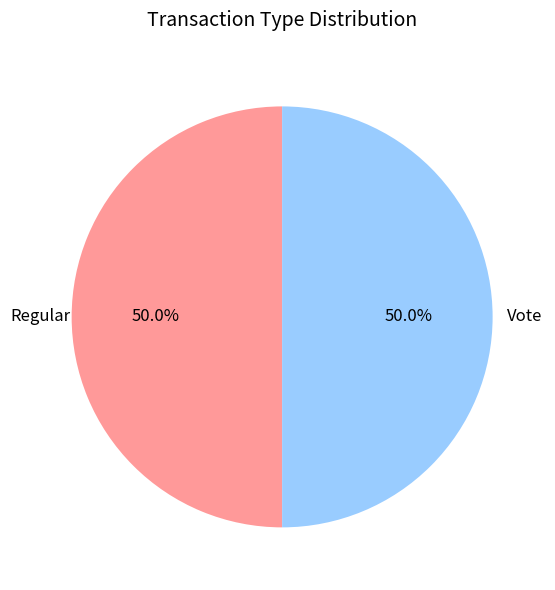

What is the ratio of the value at Vote to the value at Regular?

1.0